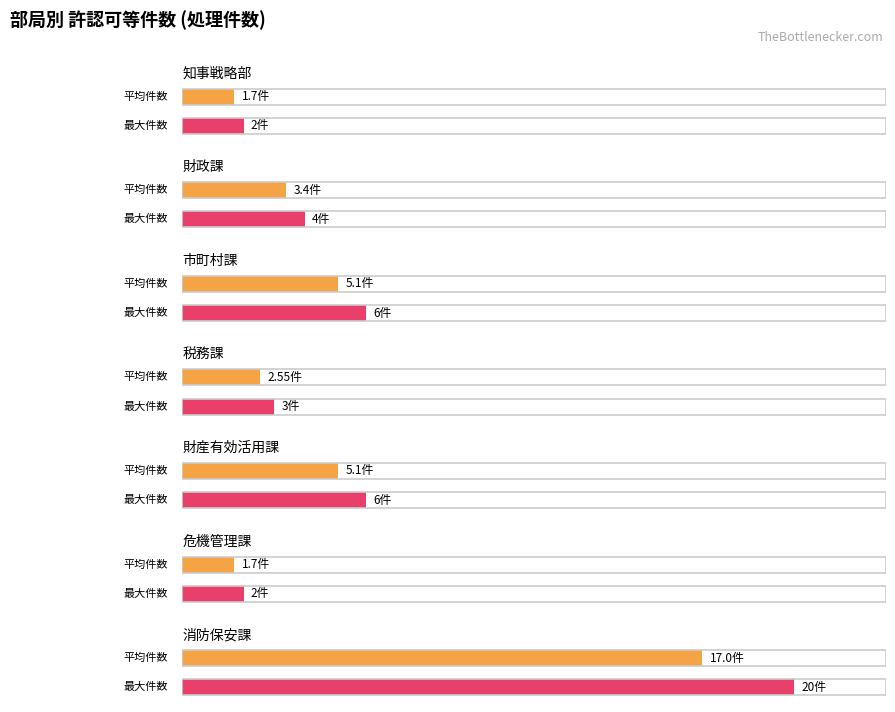

What is the average value?

6